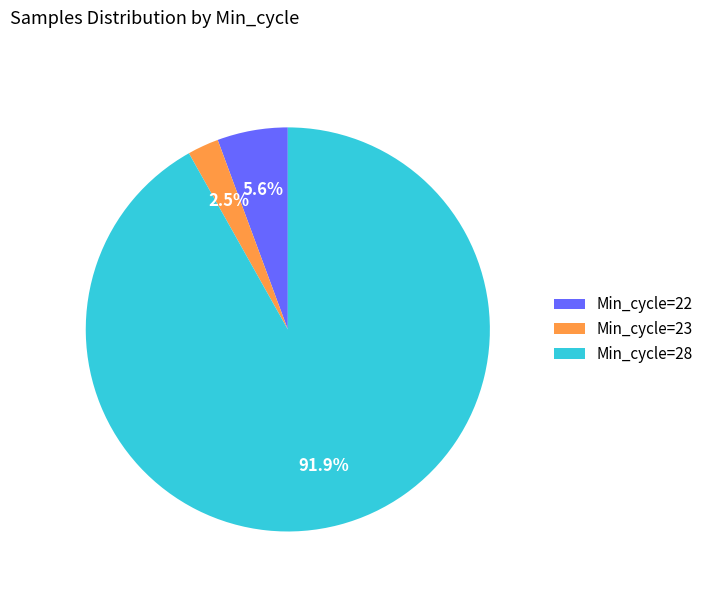

What percentage do Min_cycle=28 and Min_cycle=22 together represent?

97.5%